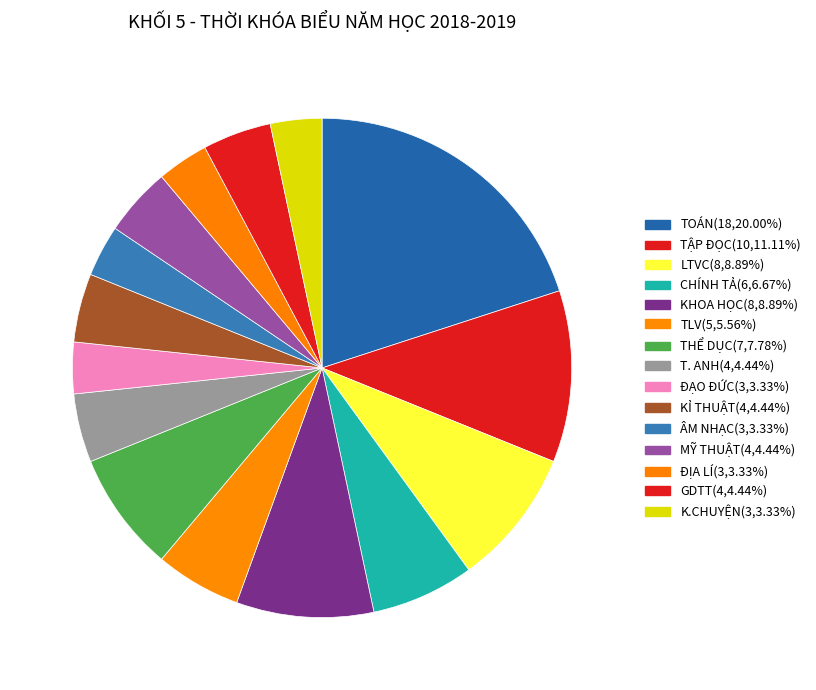

To the nearest percent, what is the combined percentage of TẬP ĐỌC and CHÍNH TẢ?

18%